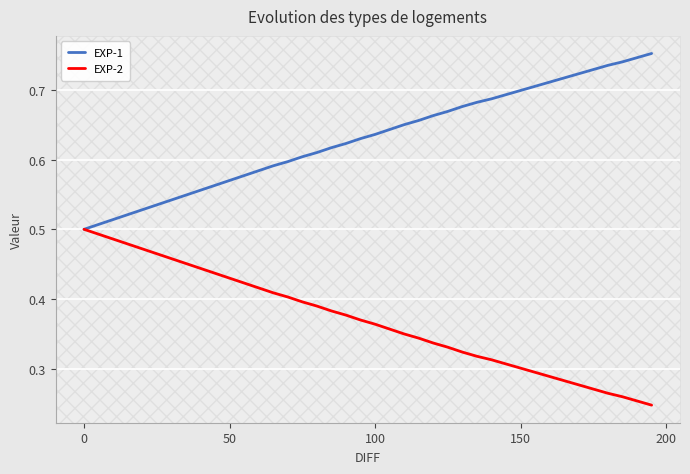

Which series has the largest total across all categories?

EXP-1